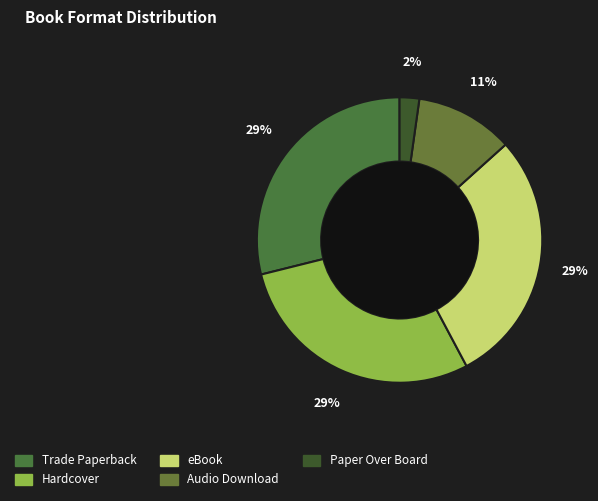

Does Hardcover represent more than half of the total?

No